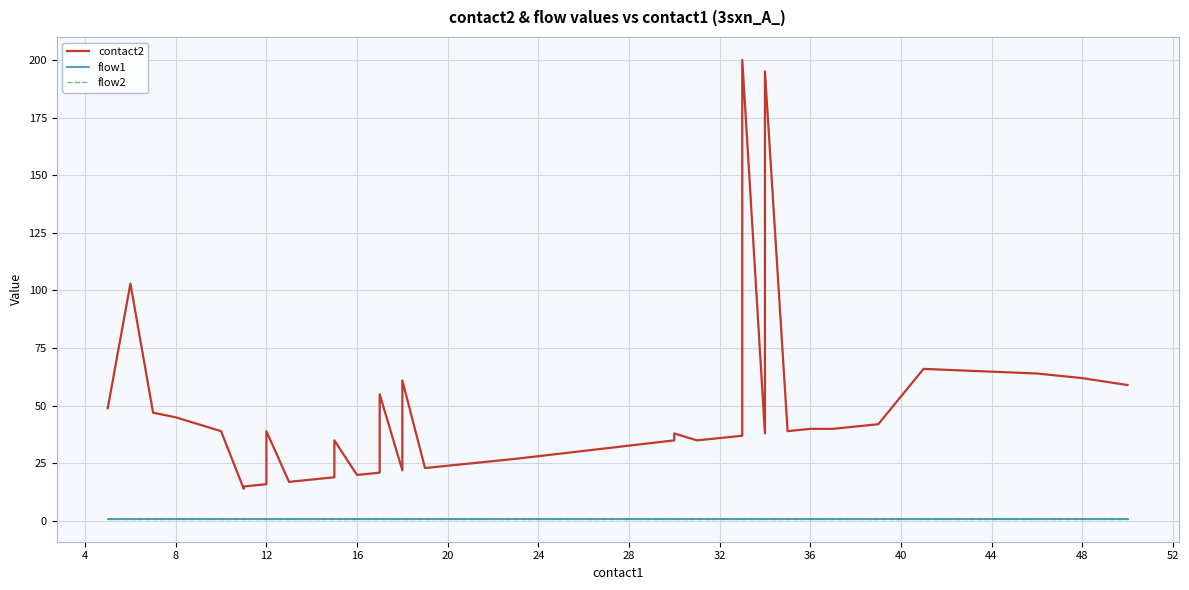

True or false: flow2 and flow1 cross at least once.

False